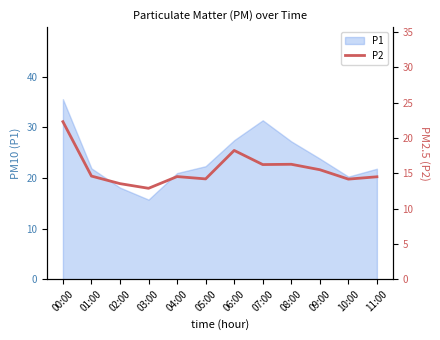

What is the greatest value displayed?

22.3